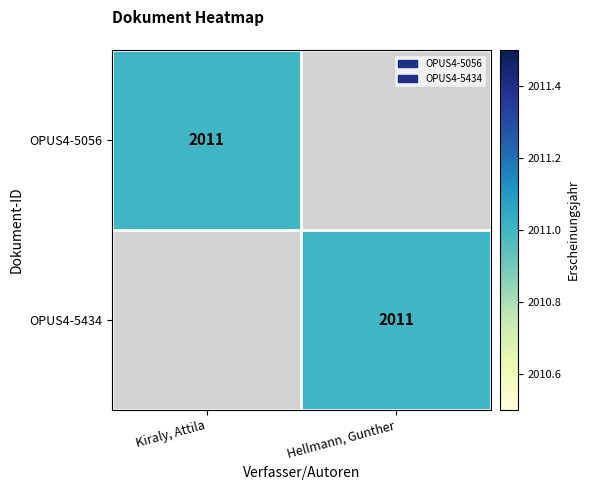

Is it true that OPUS4-5434 equals 1304 at Hellmann, Gunther?

False